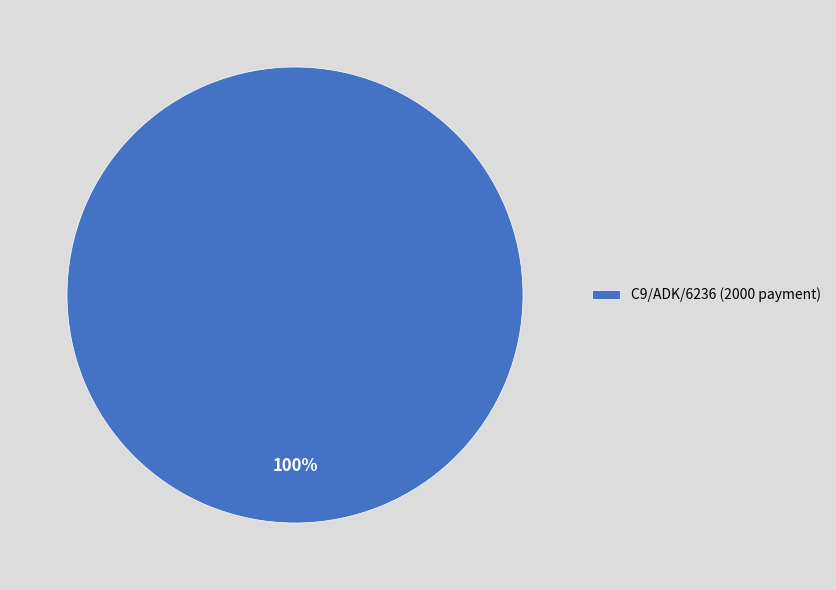

Which slice represents more than half of the pie?

C9/ADK/6236 (2000 payment)